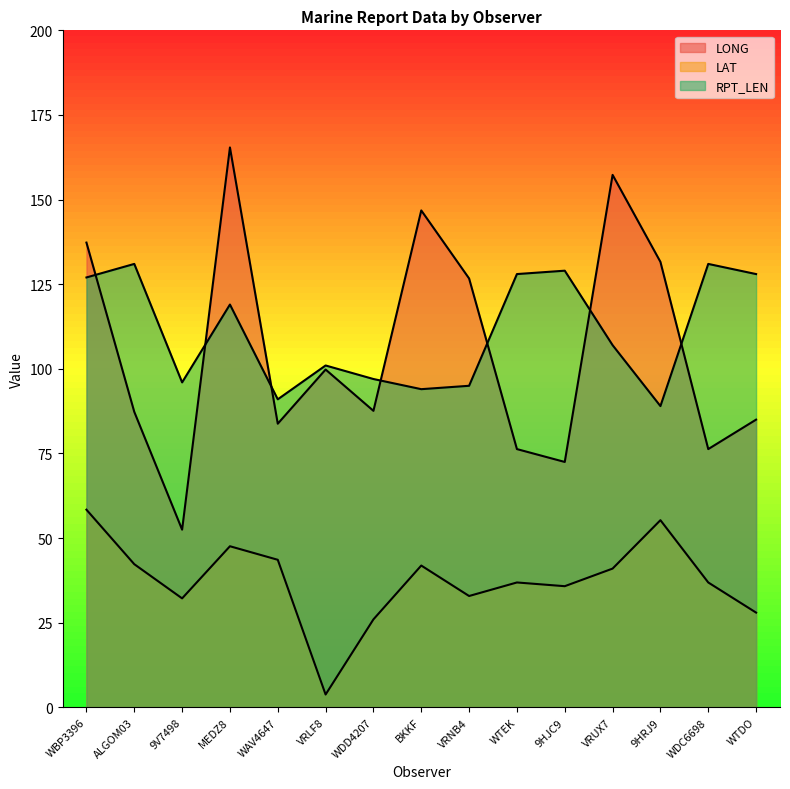

Which has a higher value, WAV4647 or 9V7498?

WAV4647